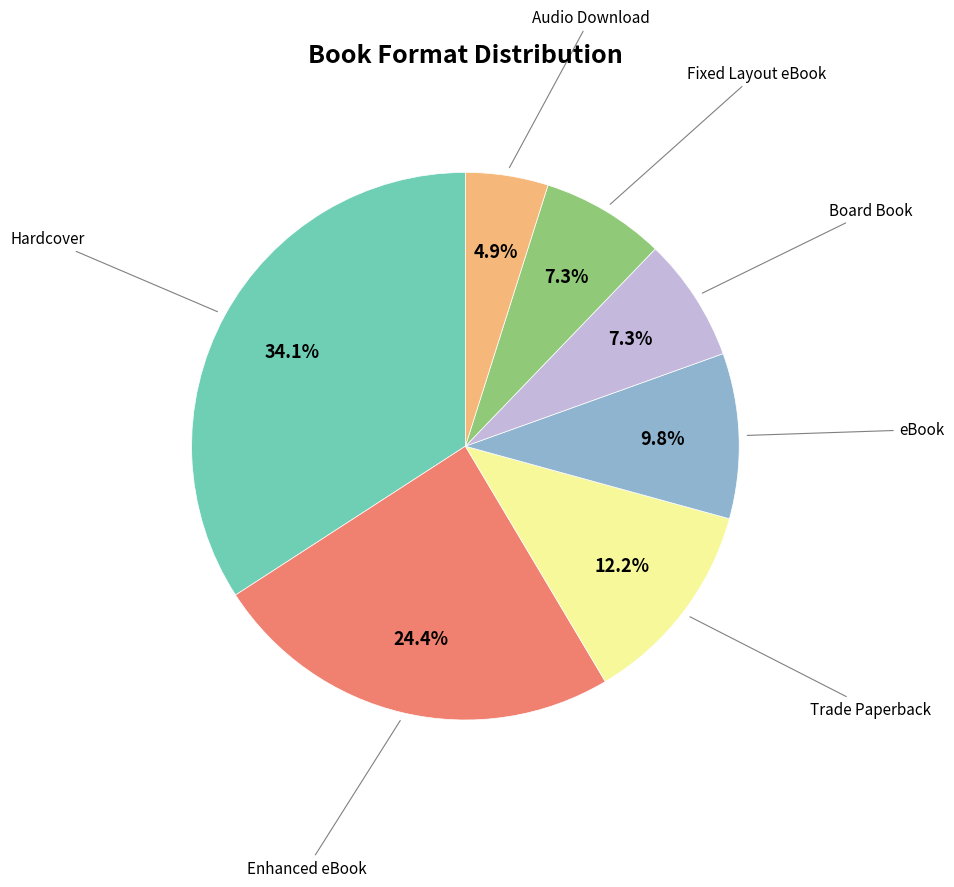

Count the number of slices in the pie.

7